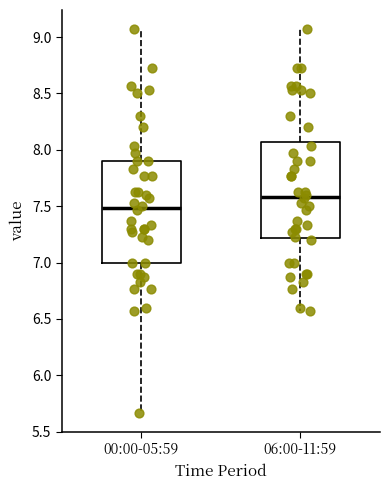

Reading left to right, transcribe this box plot: for each box, give where its median line is, the range the box spans, and where its two whiskers end, as read against the y-axis. The values are not printed on the chart, so give them approximately, as read against the axis.

00:00-05:59: median 7.50, box 7.00 to 7.90, whiskers 5.65 to 9.05
06:00-11:59: median 7.60, box 7.20 to 8.05, whiskers 6.55 to 9.05